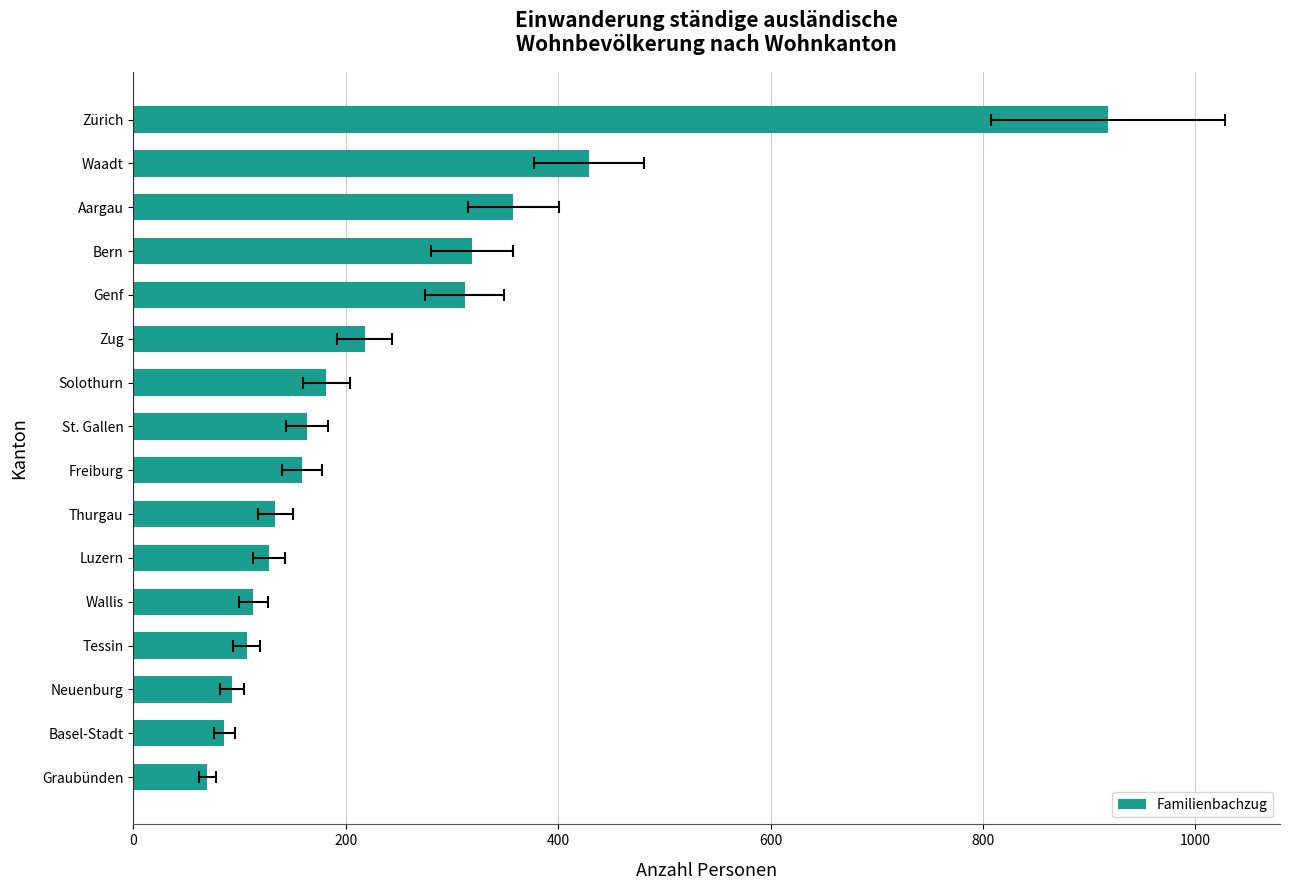

What is the greatest value displayed?

918